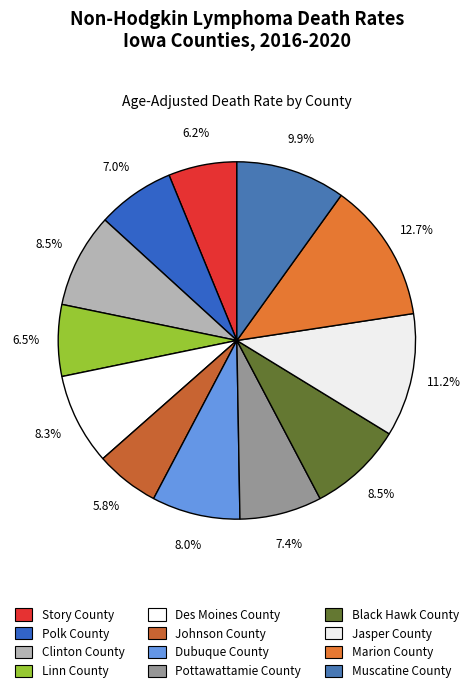

True or false: Muscatine County accounts for 19% of the total.

False